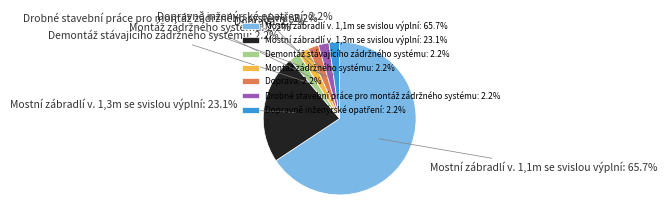

Is there a majority slice in this chart?

Yes